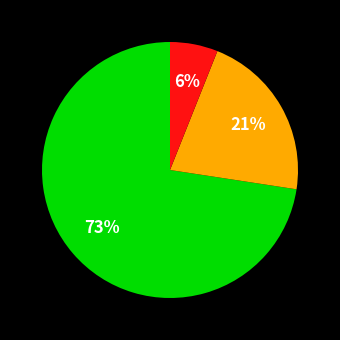

To the nearest percent, what is the difference between the largest and smallest slice percentages?

67%